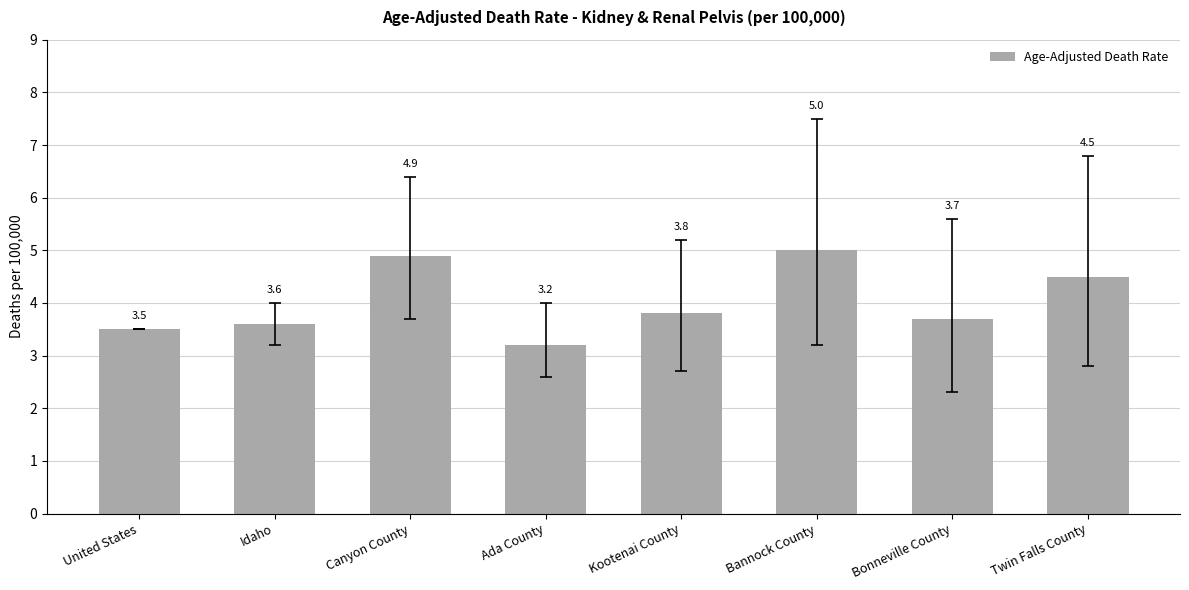

The value at Idaho is 5.9. True or false?

False